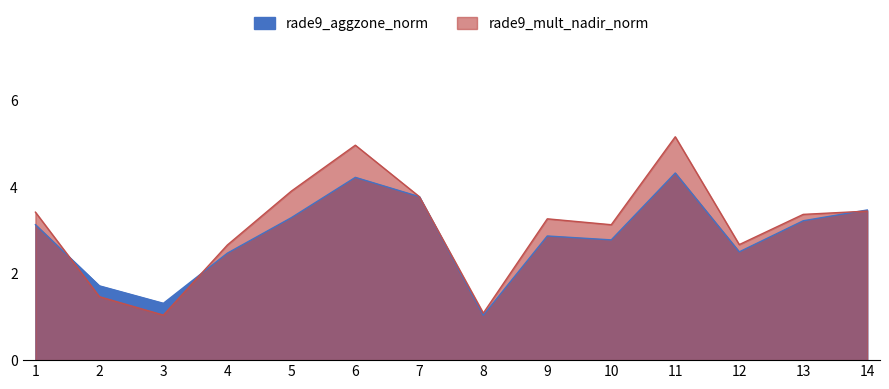

Does the chart display data point markers on the line(s)?

No